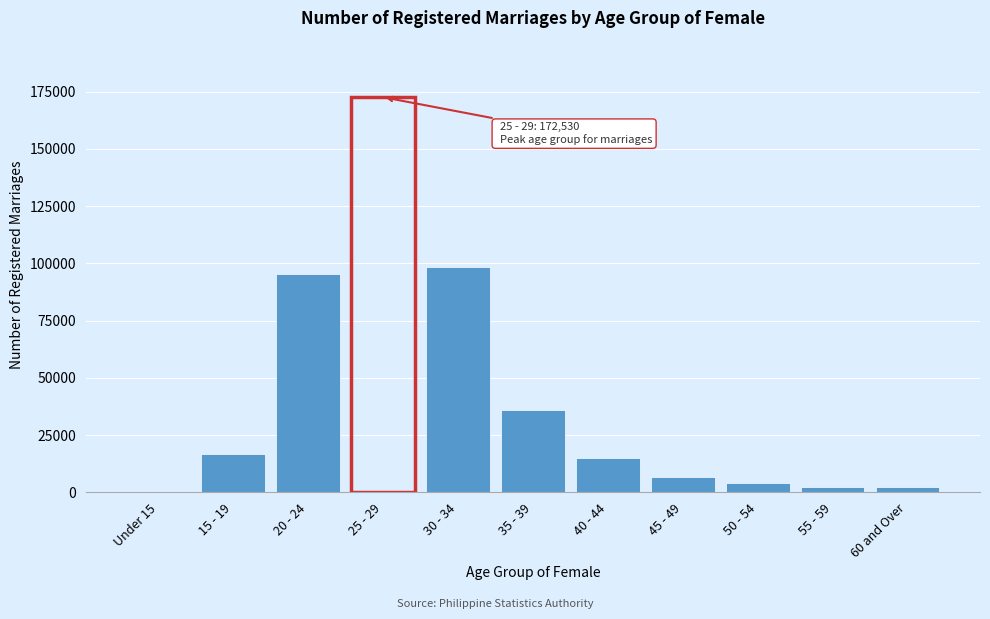

What is the sum of all values?

449423